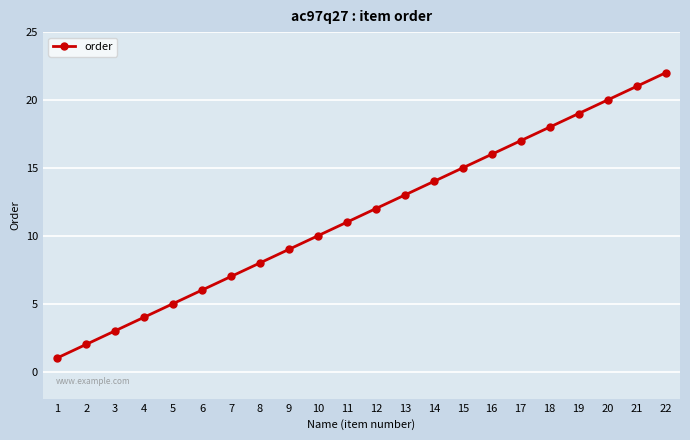

Reading right to left, extract all data points from this chart.

22=22	21=21	20=20	19=19	18=18	17=17	16=16	15=15	14=14	13=13	12=12	11=11	10=10	9=9	8=8	7=7	6=6	5=5	4=4	3=3	2=2	1=1